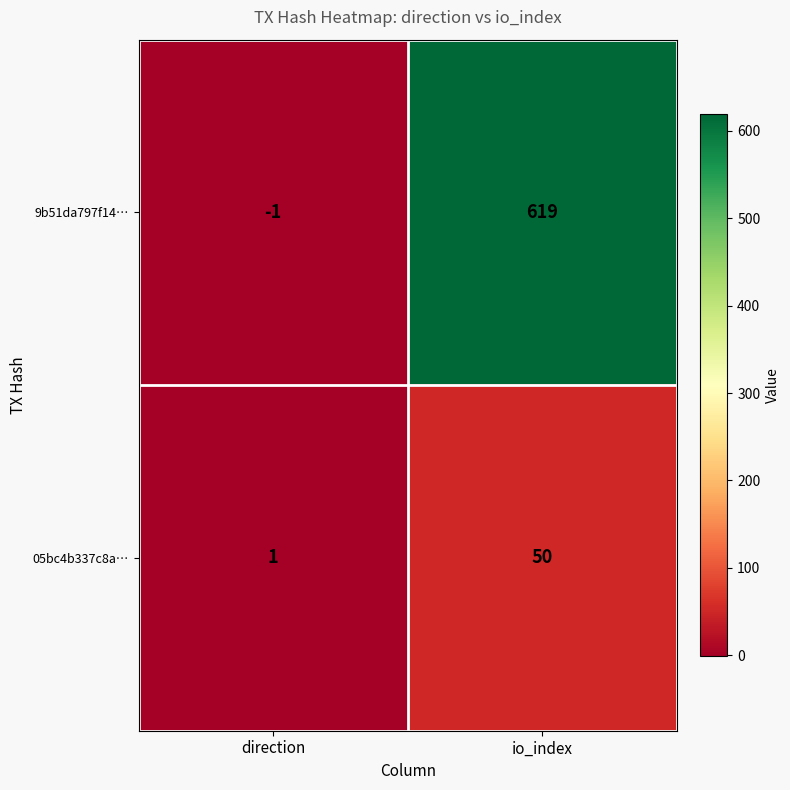

What is the sum of all 05bc4b337c8a… values?

51